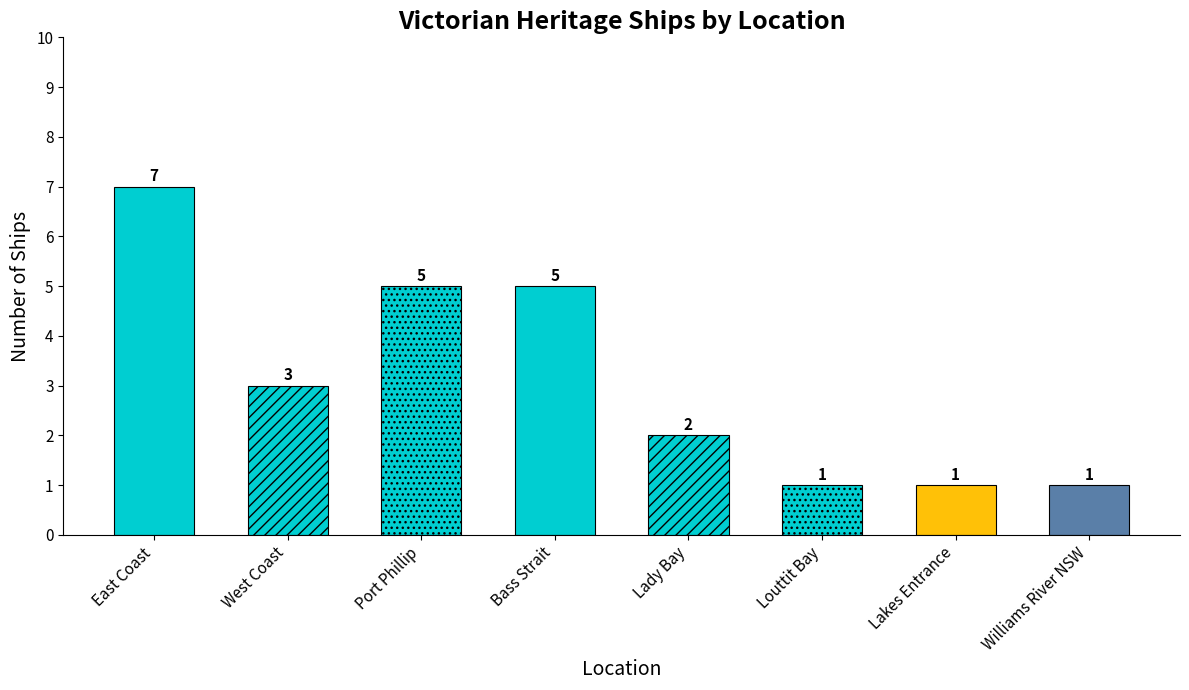

The value at Lady Bay is 1. True or false?

False